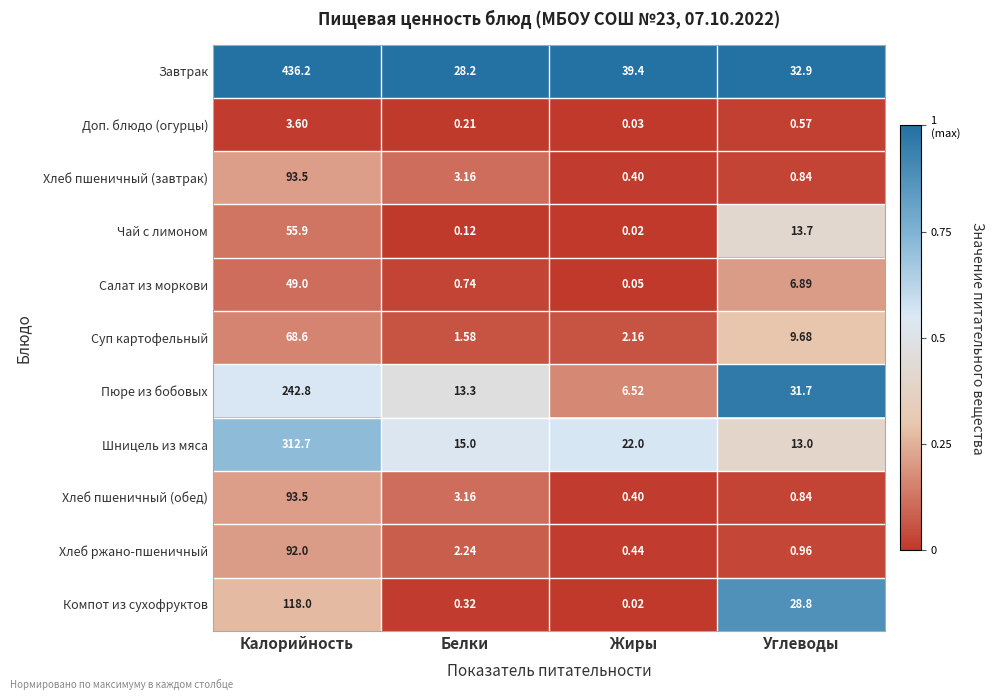

Which label corresponds to the largest value in the chart?

Калорийность